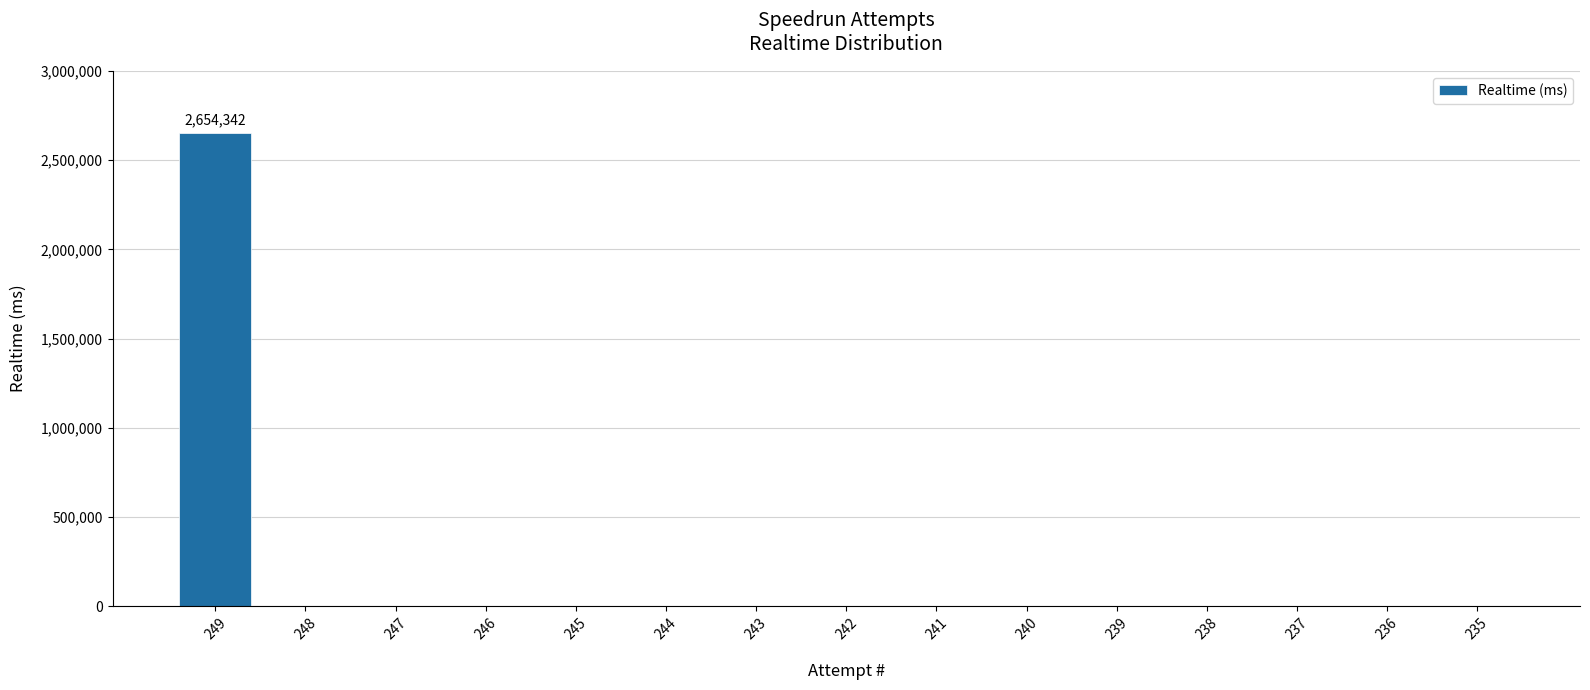

Is it true that the value at 243 is -1571031?

False